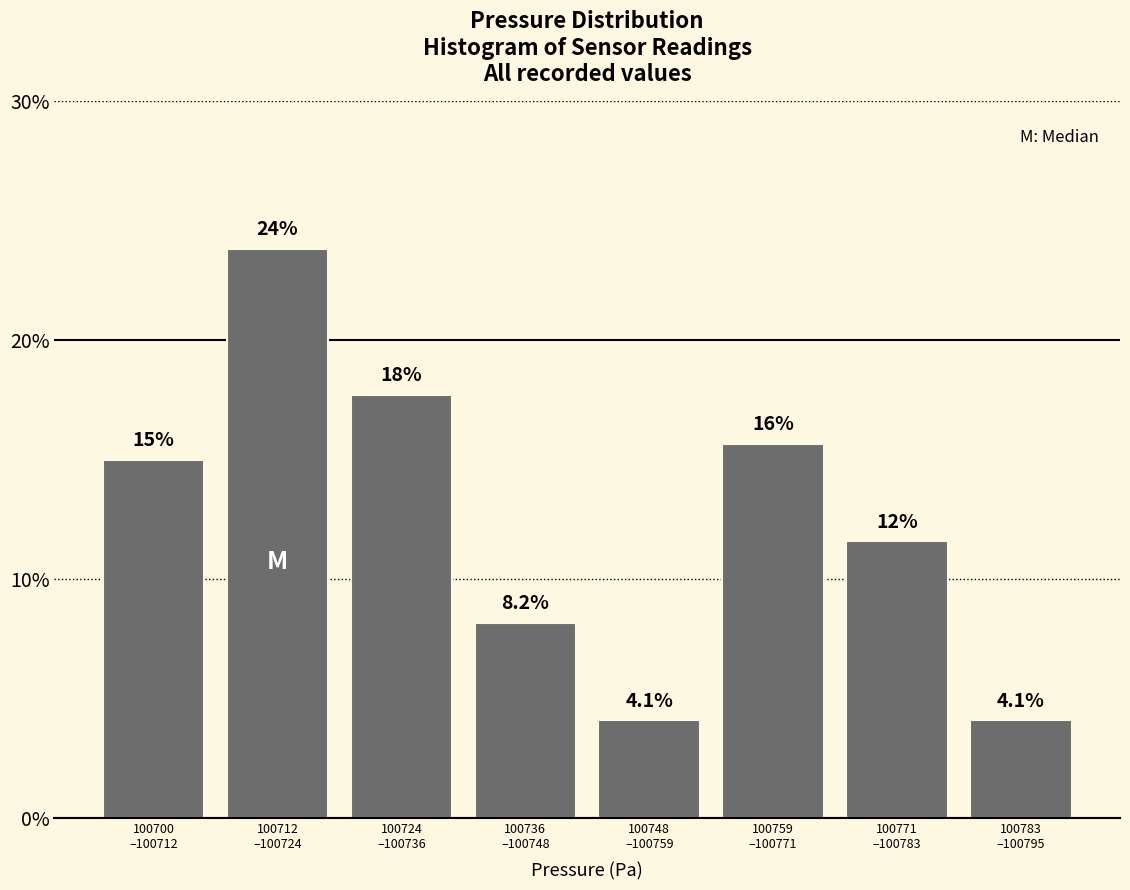

Reading left to right, what are all the values shown in this chart?

15.0	23.8	17.7	8.2	4.1	15.6	11.6	4.1